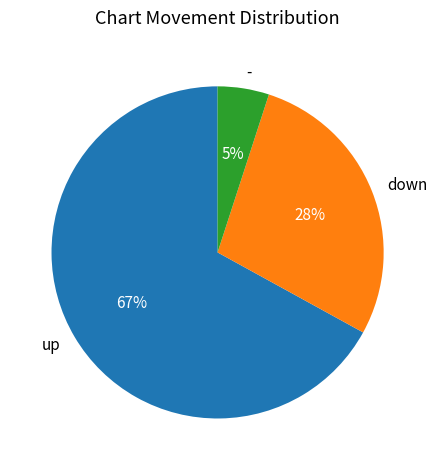

Between - and down, which is larger?

down